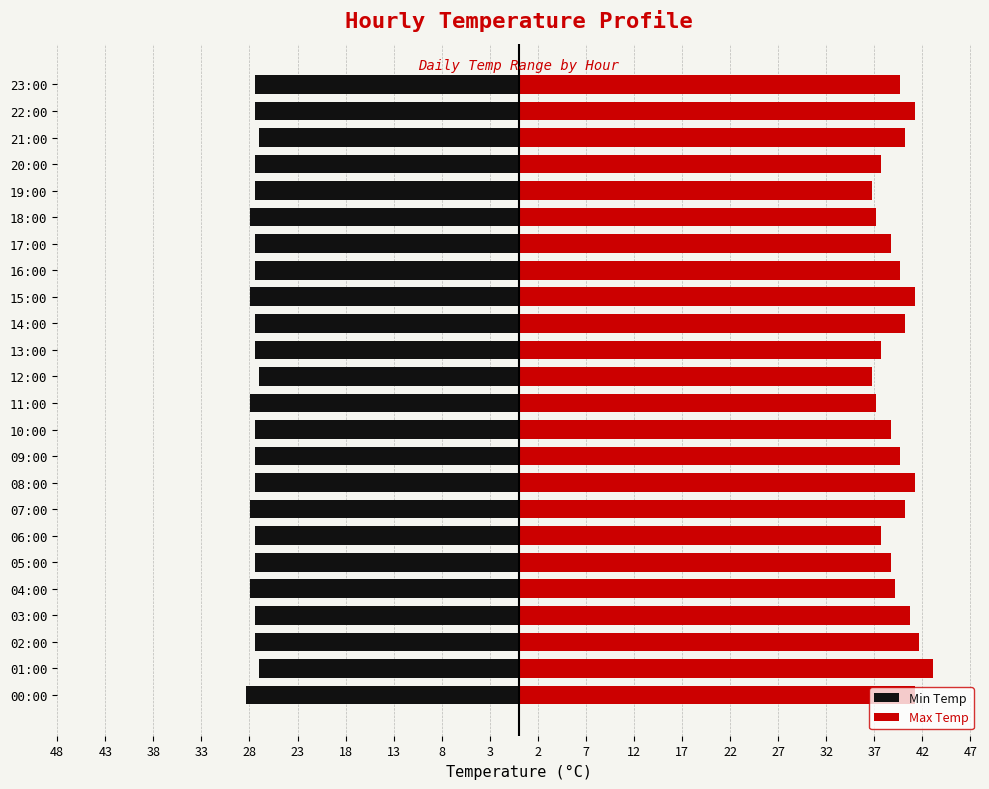

Does the chart contain stacked bars?

No